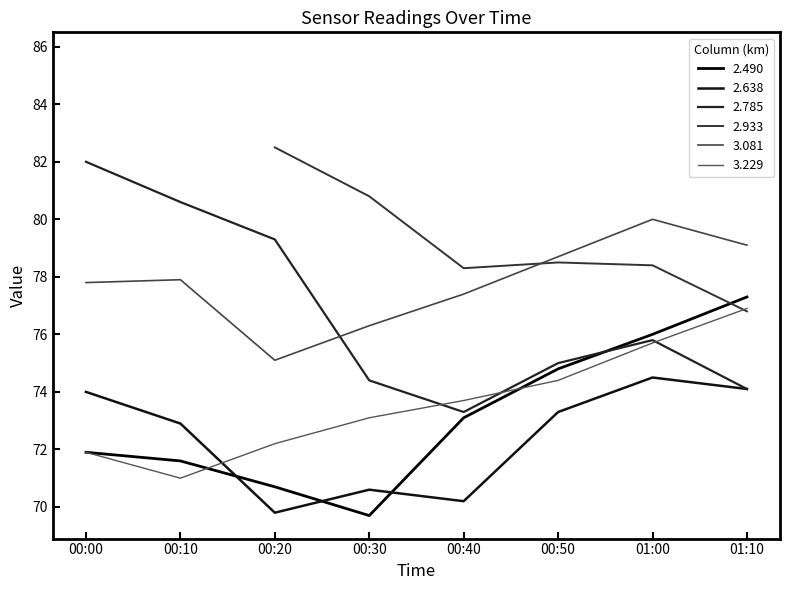

Which category has the lowest value across all series?

00:30